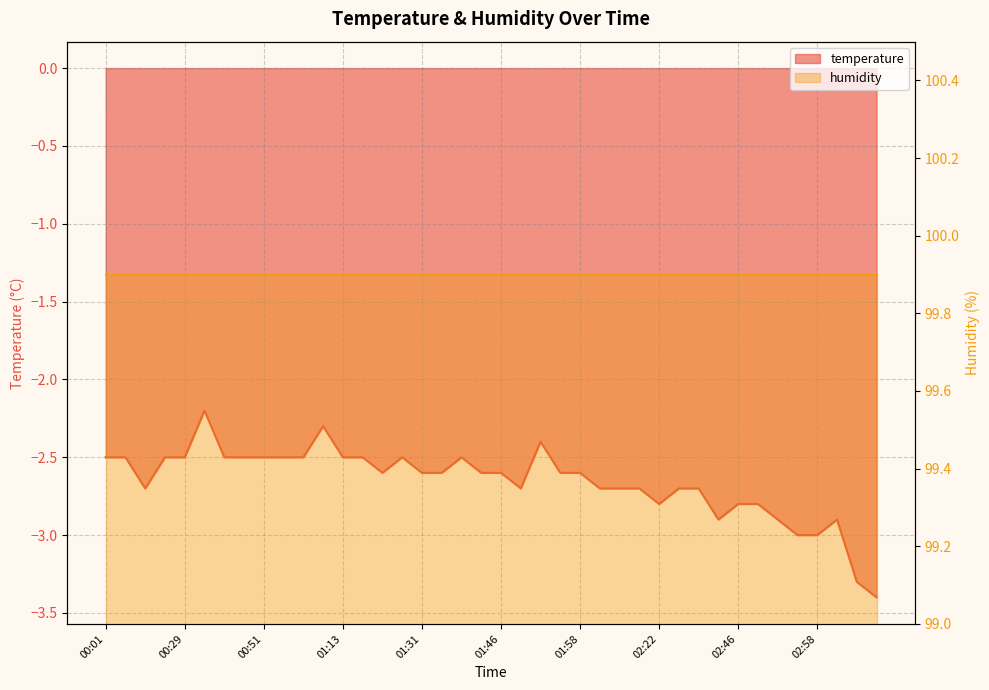

How many points are higher than both their immediate neighbors (excluding endpoints)?

6